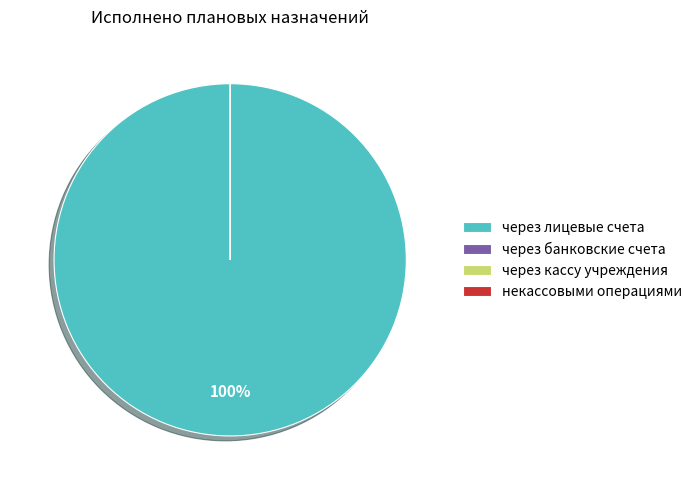

To the nearest percent, what is the average slice percentage?

25%